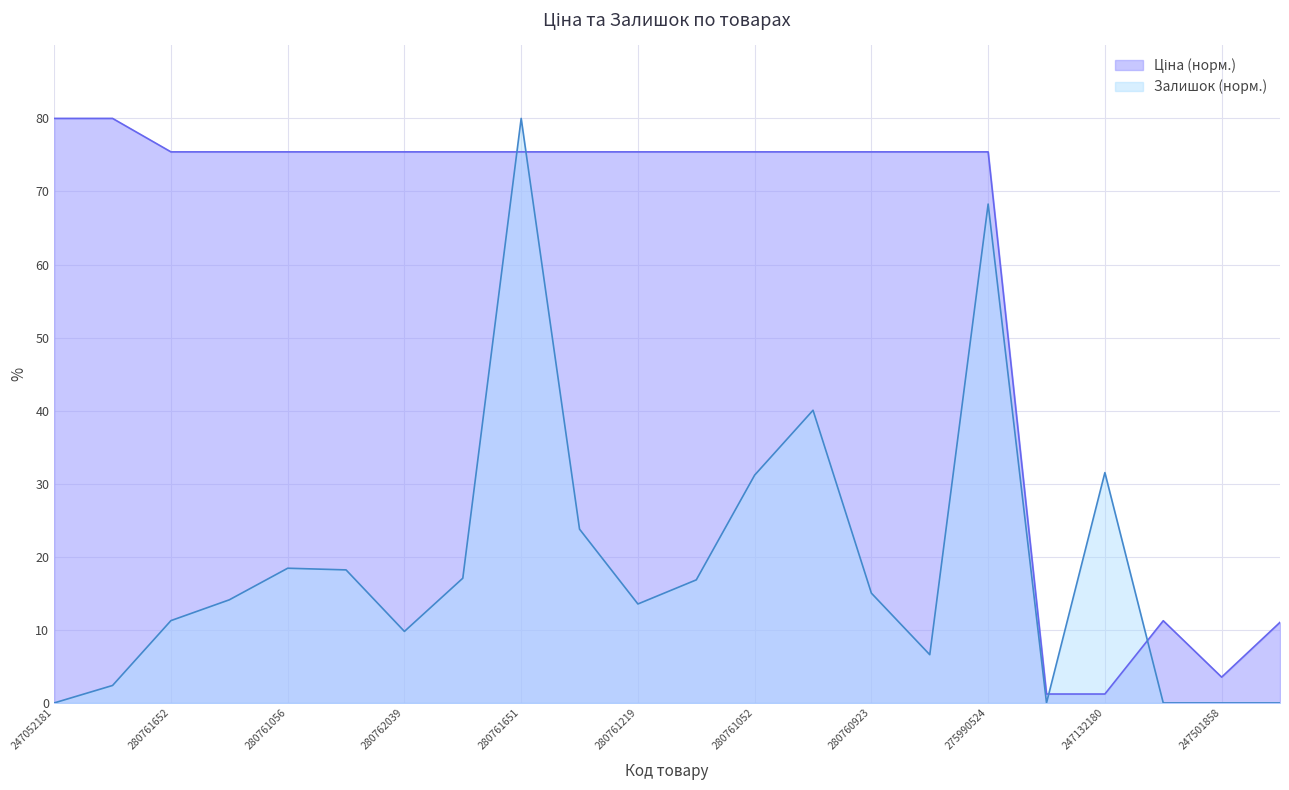

What is the label of the 9th point from the right?

280761030